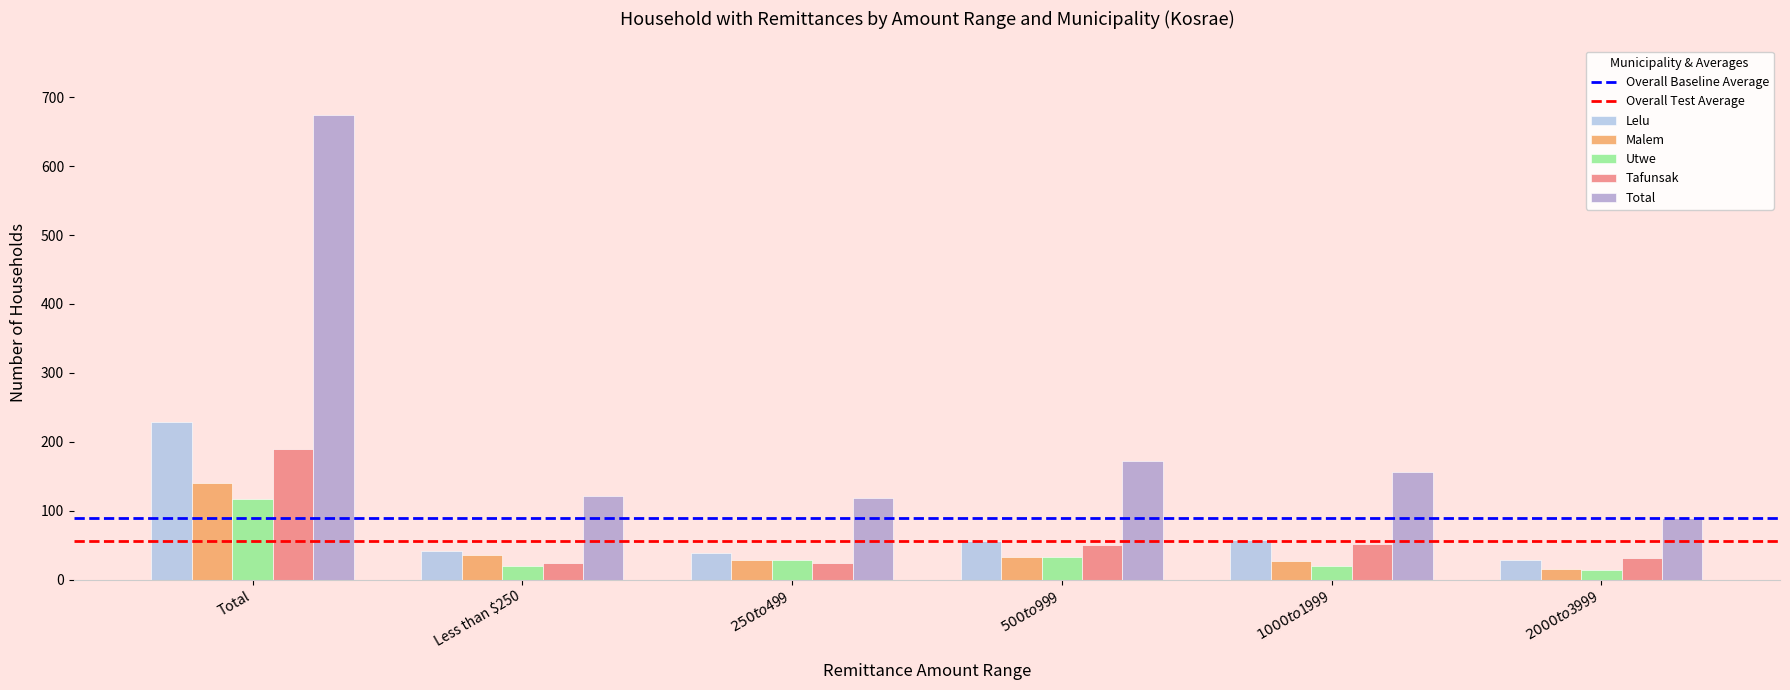

True or false: Utwe has a value of 82 at Total.

False